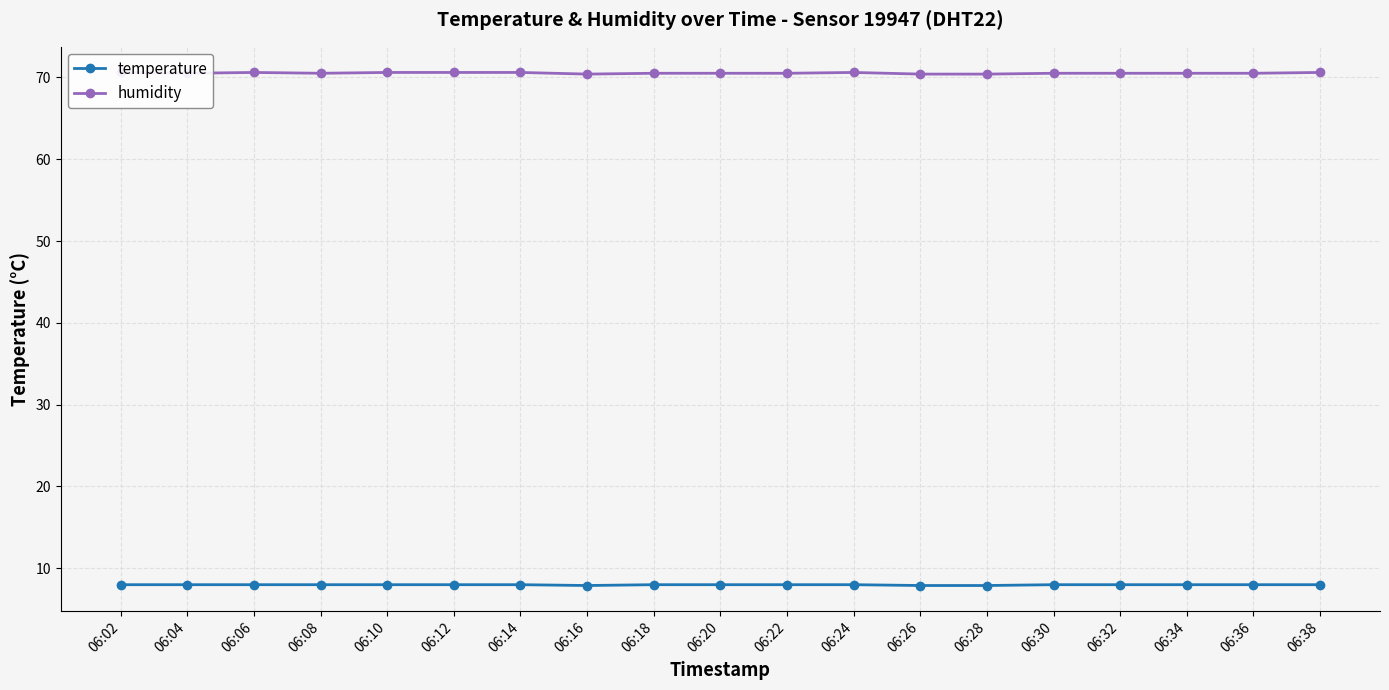

True or false: temperature and humidity intersect in this chart.

False